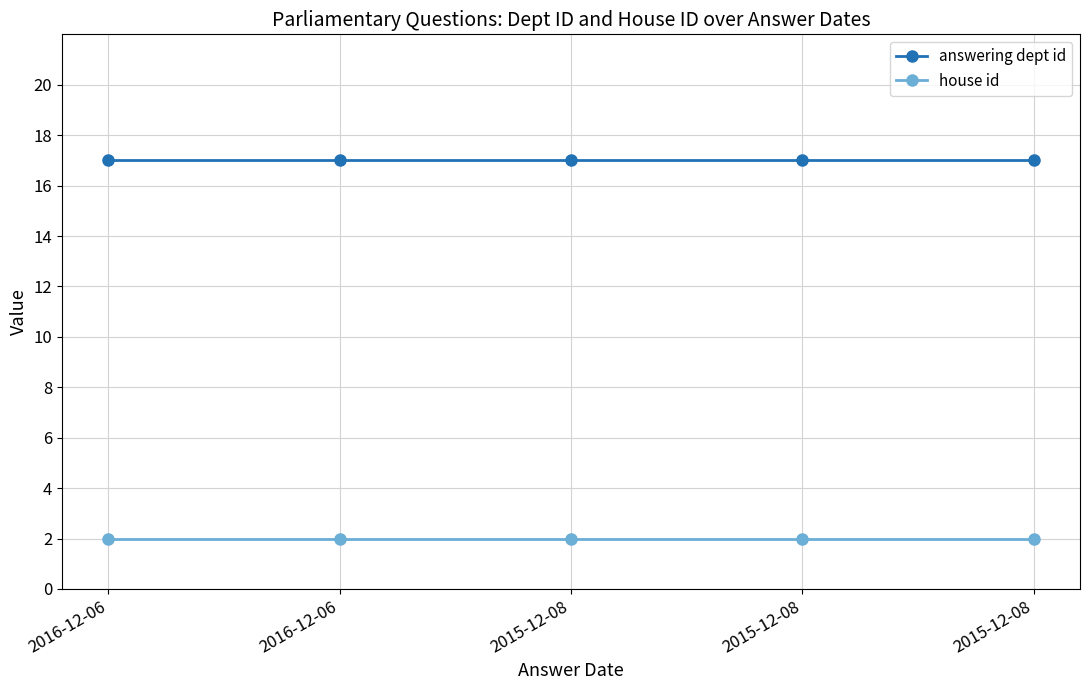

True or false: house id has more than 0 points higher than both neighbors.

False